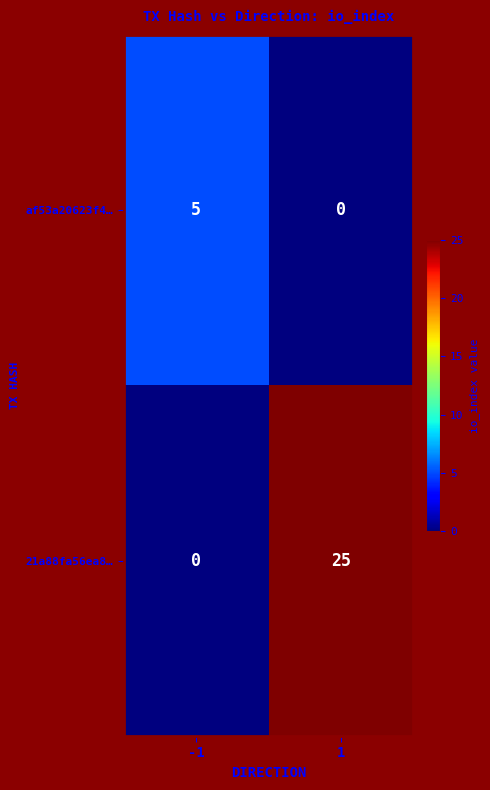

What is the sum of the af53a20623f4… values at 1 and -1?

5